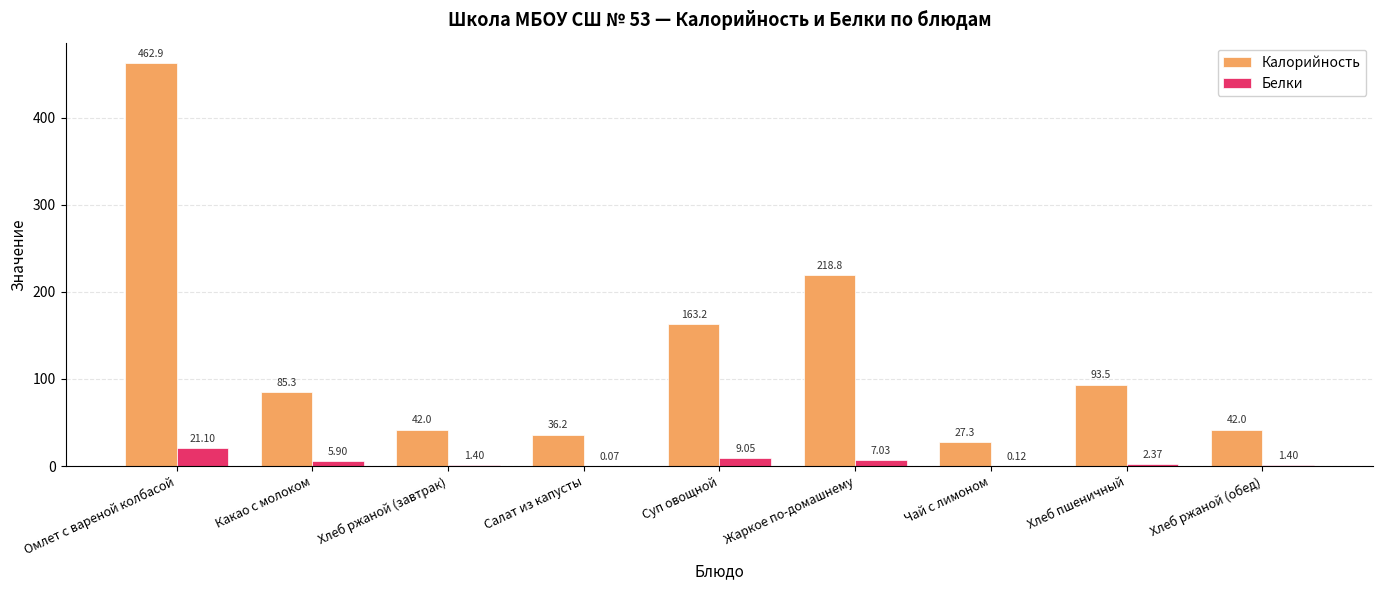

Which series has the largest range (max minus min)?

Калорийность